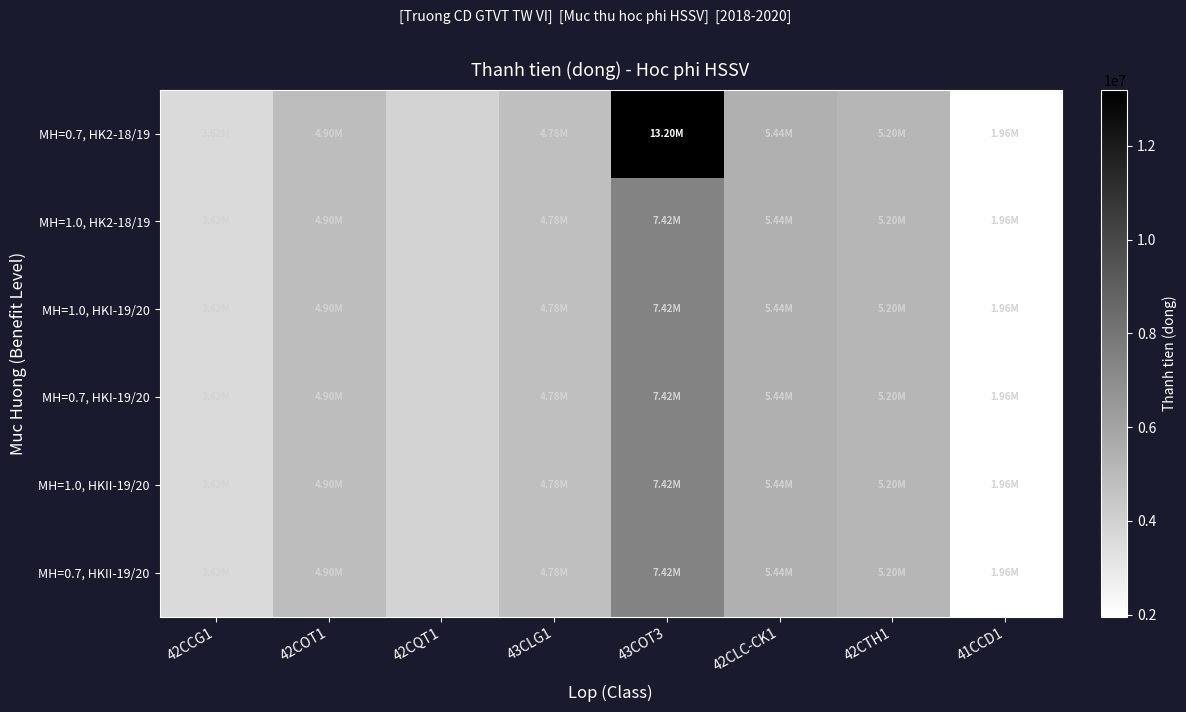

Which series has the largest range (max minus min)?

MH=0.7, HK2-18/19